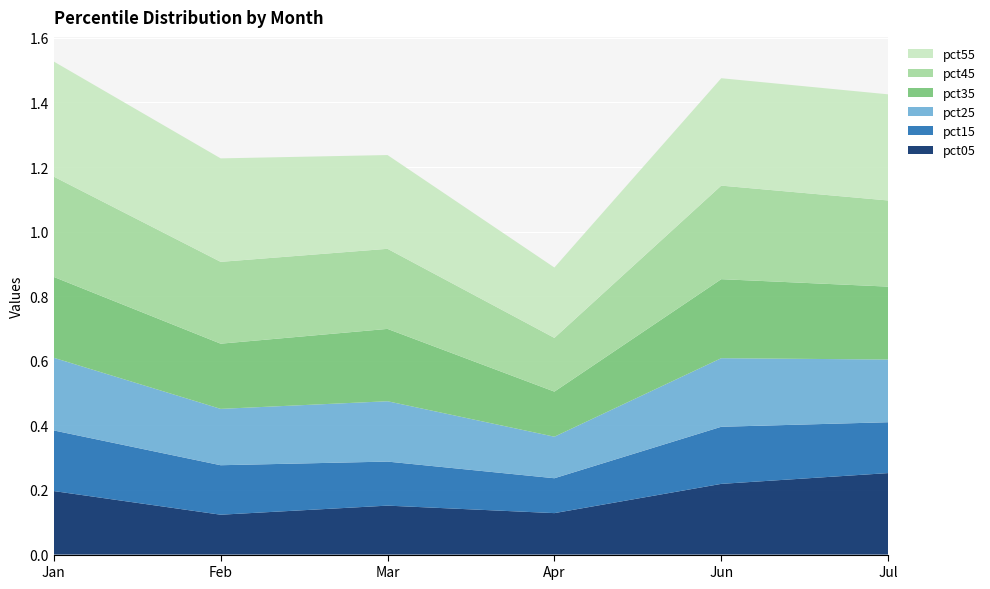

Reading left to right, transcribe all the data shown in this chart.

pct05: 0.2	0.1	0.2	0.1	0.2	0.3
pct15: 0.2	0.2	0.1	0.1	0.2	0.2
pct25: 0.2	0.2	0.2	0.1	0.2	0.2
pct35: 0.3	0.2	0.2	0.1	0.2	0.2
pct45: 0.3	0.3	0.2	0.2	0.3	0.3
pct55: 0.4	0.3	0.3	0.2	0.3	0.3